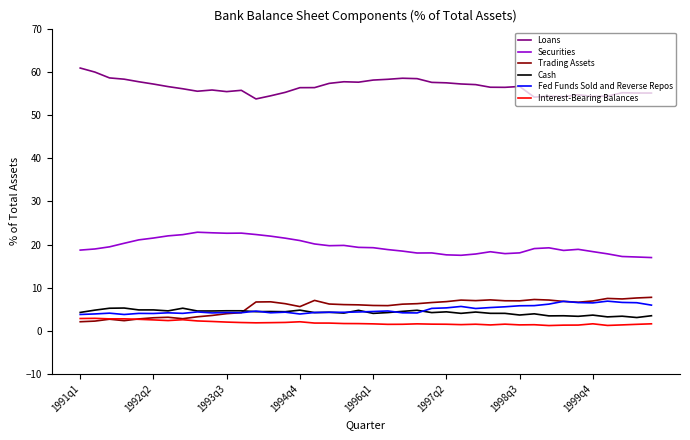

Which series has the largest total across all categories?

Loans